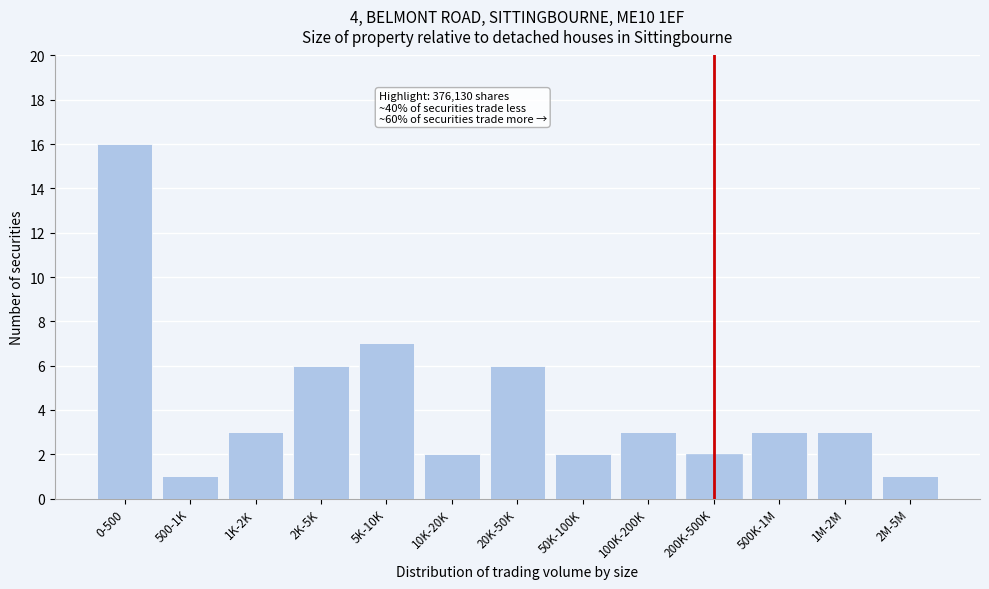

Reading right to left, what are all the values shown in this chart?

2M-5M=1	1M-2M=3	500K-1M=3	200K-500K=2	100K-200K=3	50K-100K=2	20K-50K=6	10K-20K=2	5K-10K=7	2K-5K=6	1K-2K=3	500-1K=1	0-500=16